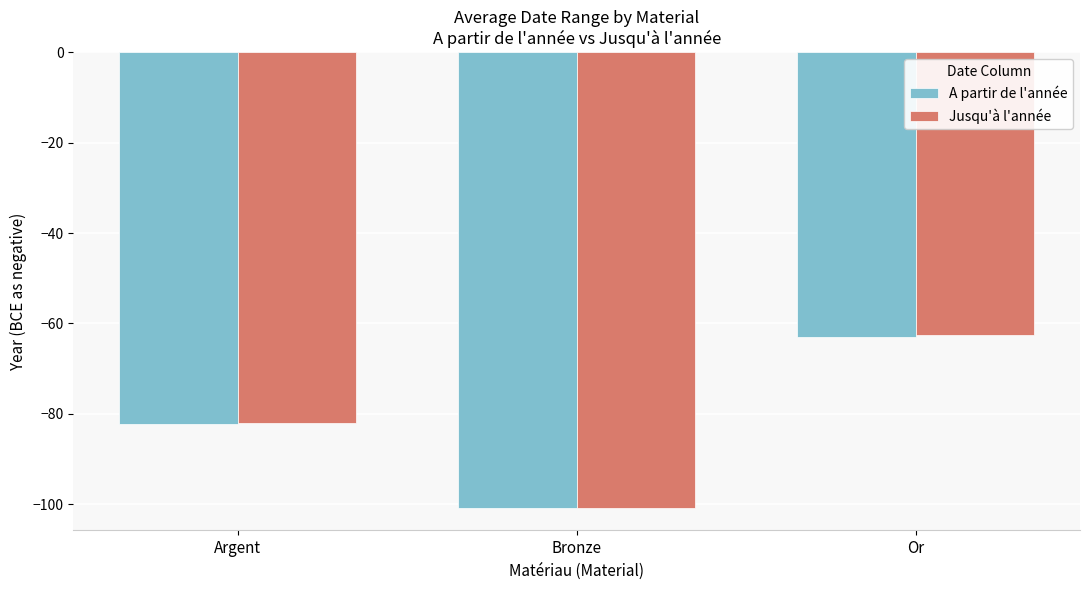

Rank the categories by A partir de l'année value from lowest to highest.

Bronze, Argent, Or